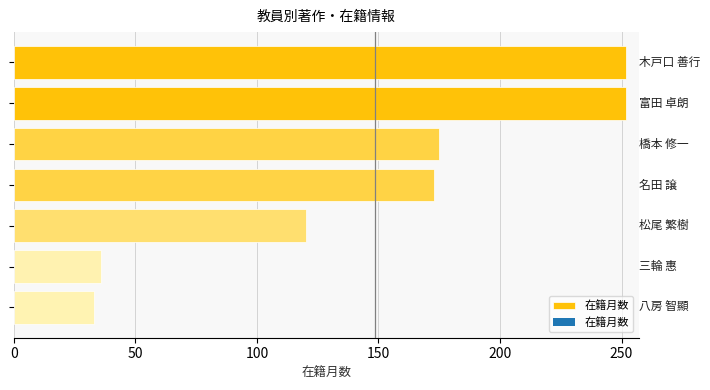

What is the difference between the maximum and minimum values?

219